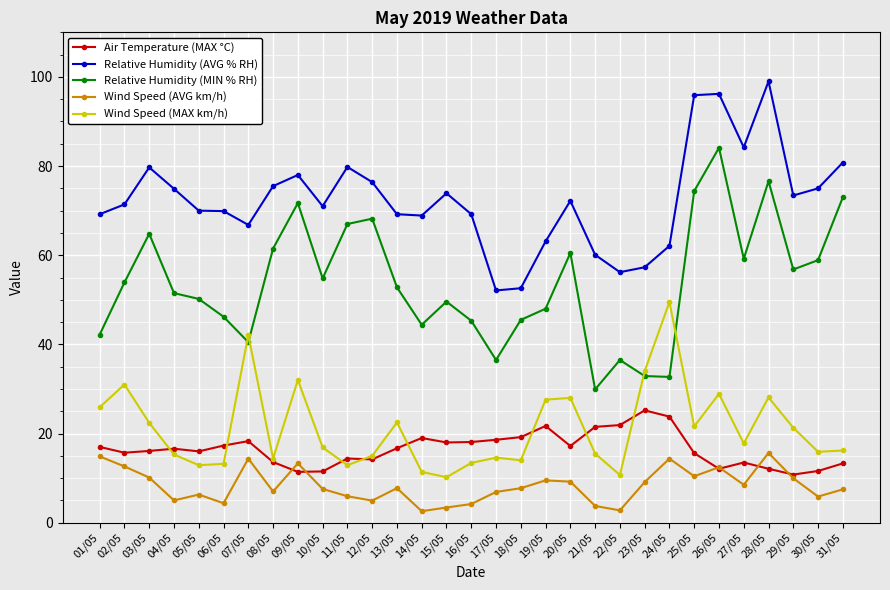

What is the highest value of the Relative Humidity (MIN % RH) series?

84.1